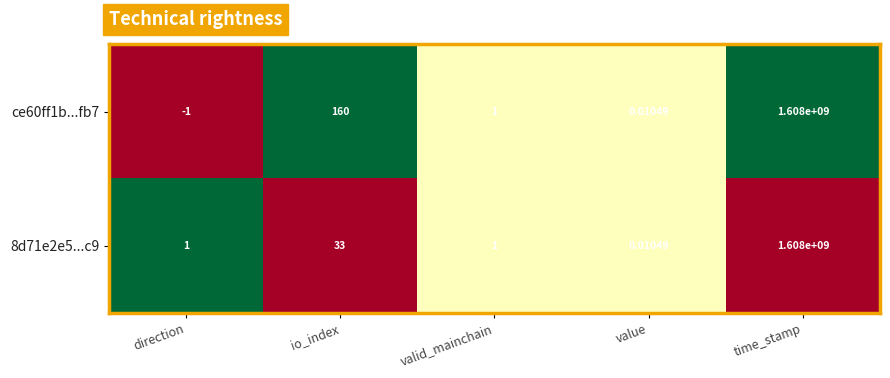

At how many categories does at least one series exceed 0?

5